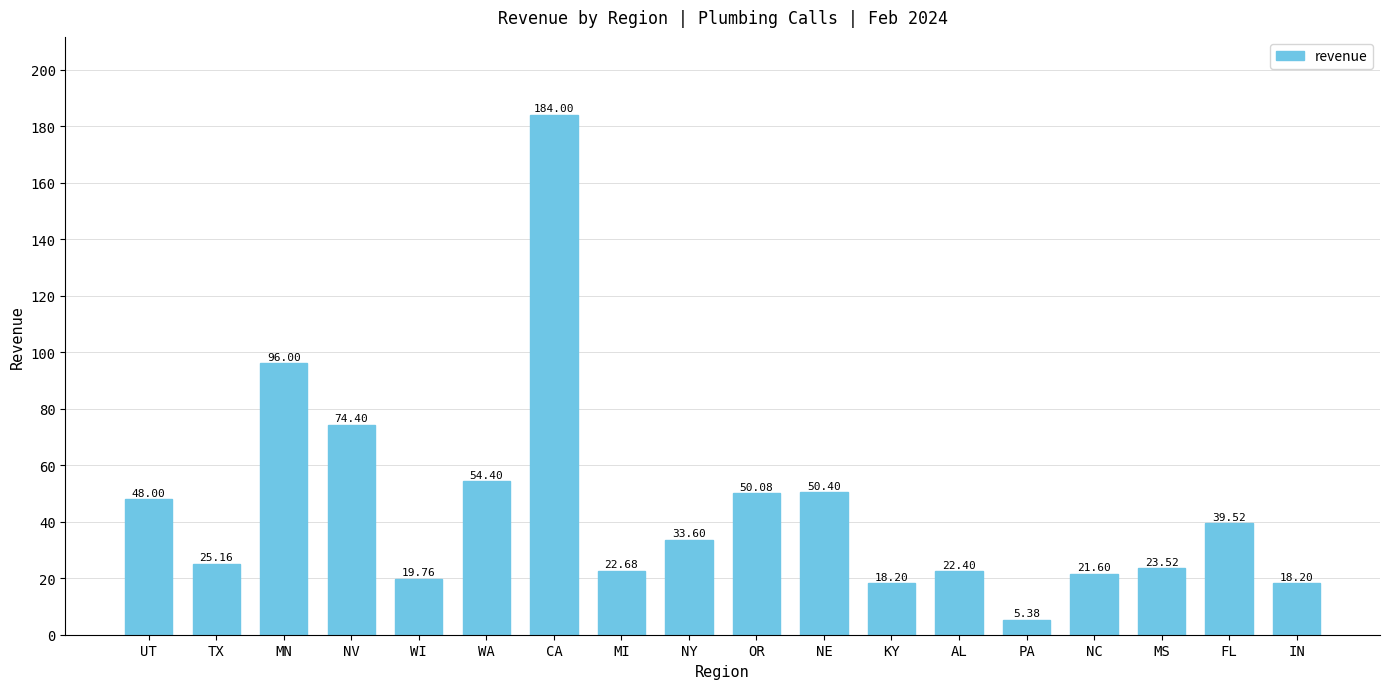

Count the number of categories in the chart.

18